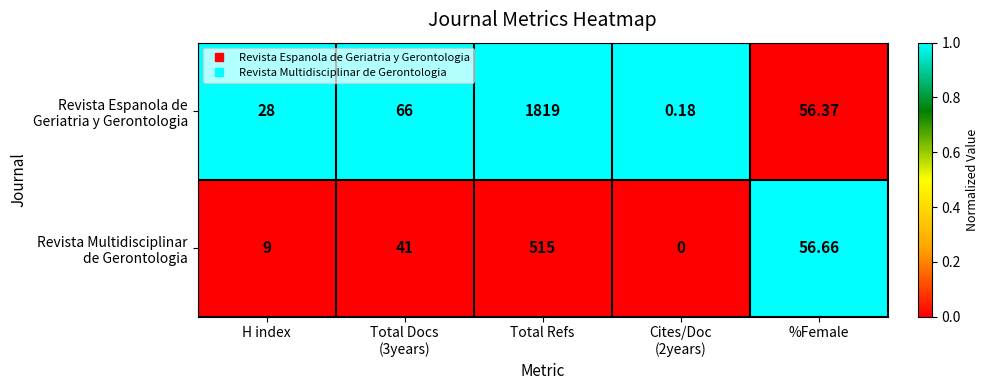

How many categories are shown in the chart?

5